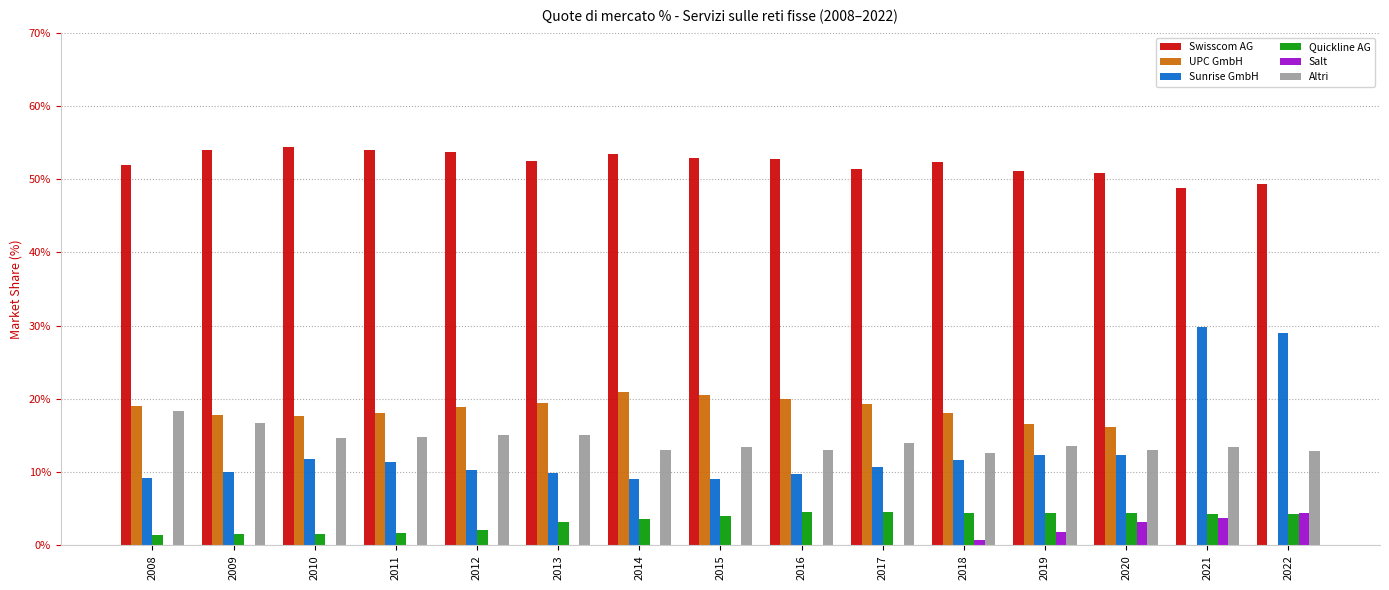

Are the bars horizontal?

No